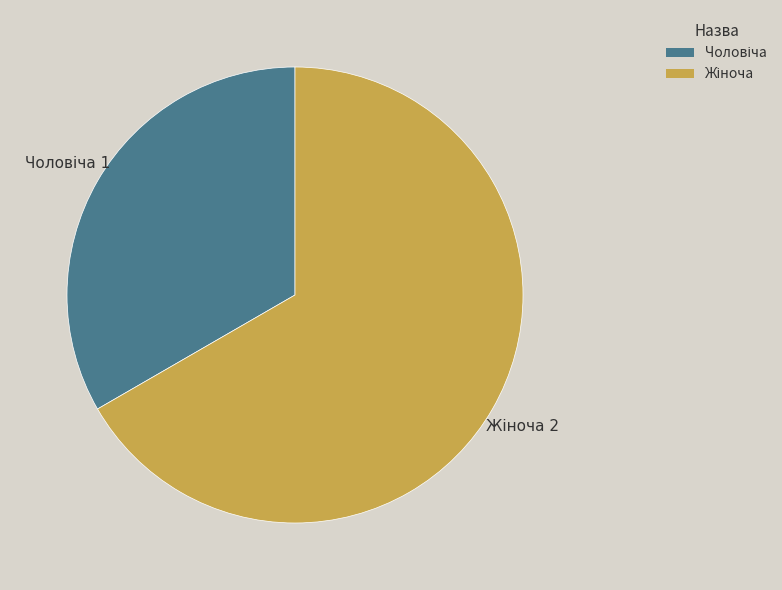

How many segments does this pie chart have?

2